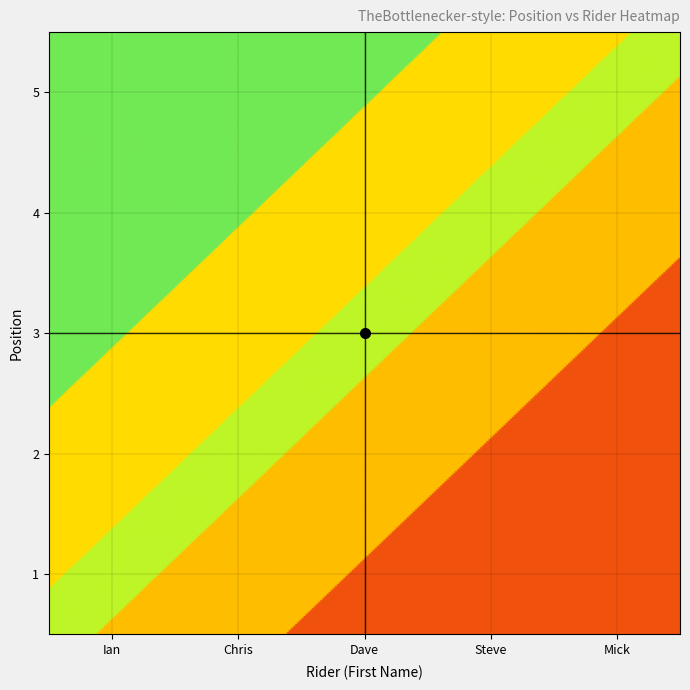

What is the difference between the Steve values at Steve and Ian?

4